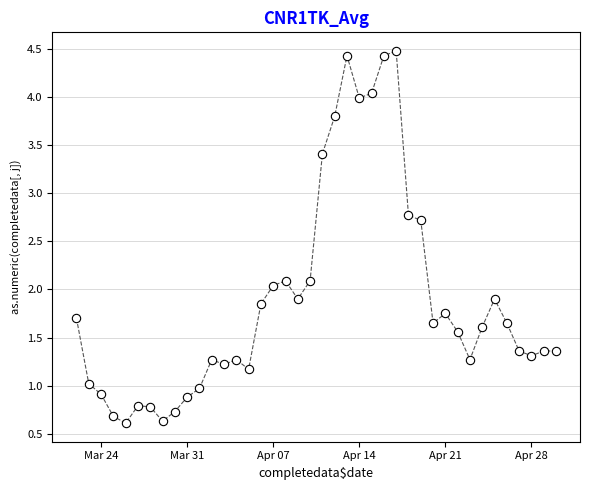

What is the range of Y values (max minus min)?

3.9